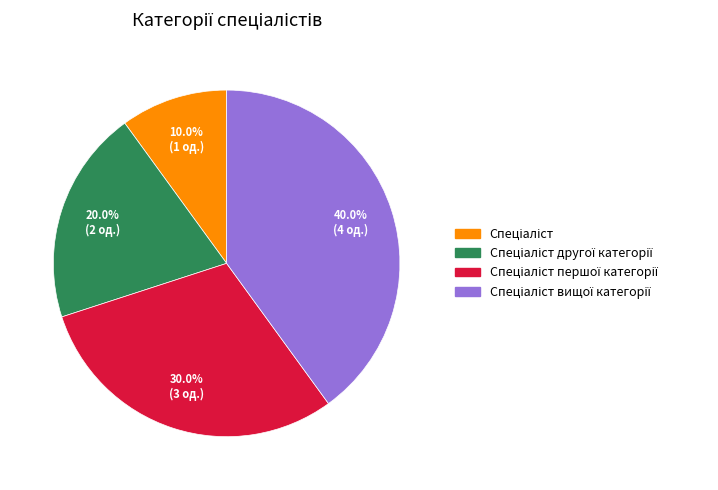

Does any single category account for the majority?

No